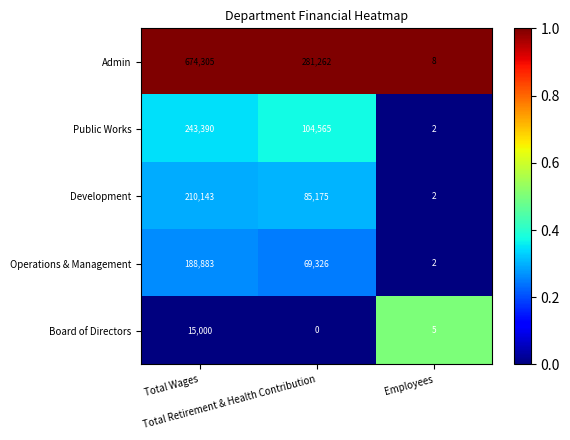

Which series has the largest total across all categories?

Admin